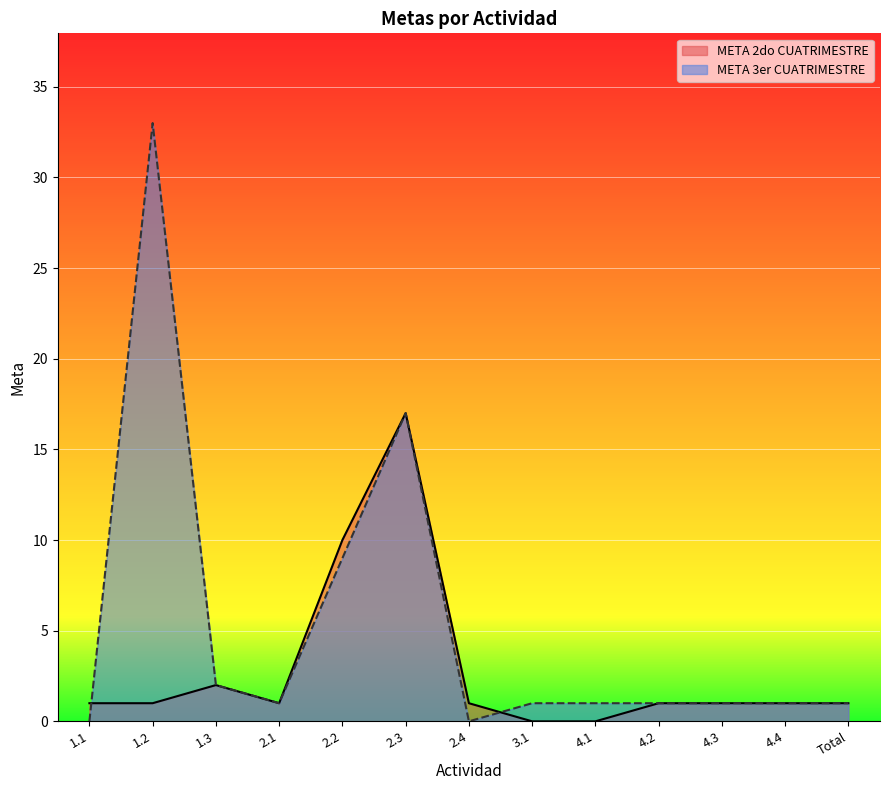

At which category does the chart reach its minimum across all series?

3.1